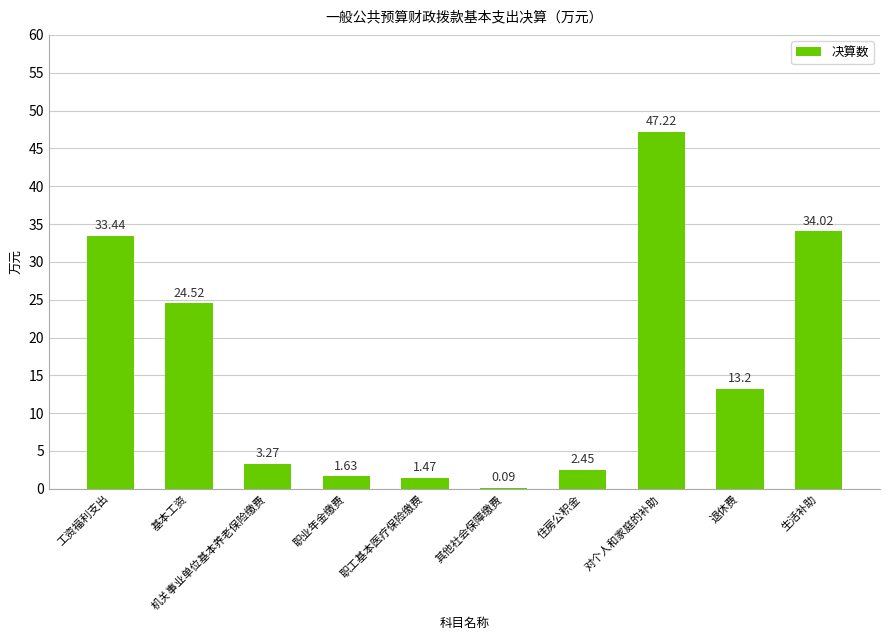

Which label corresponds to the largest value in the chart?

对个人和家庭的补助